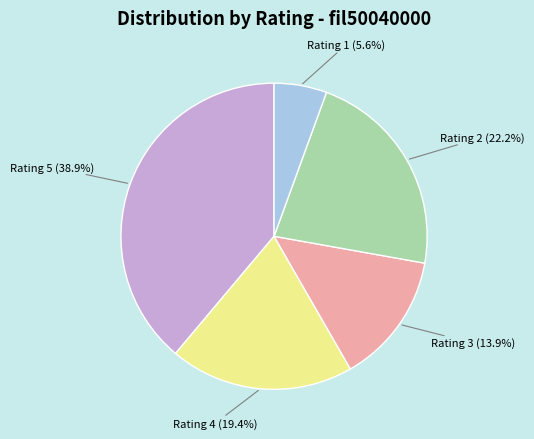

Count the number of slices in the pie.

5